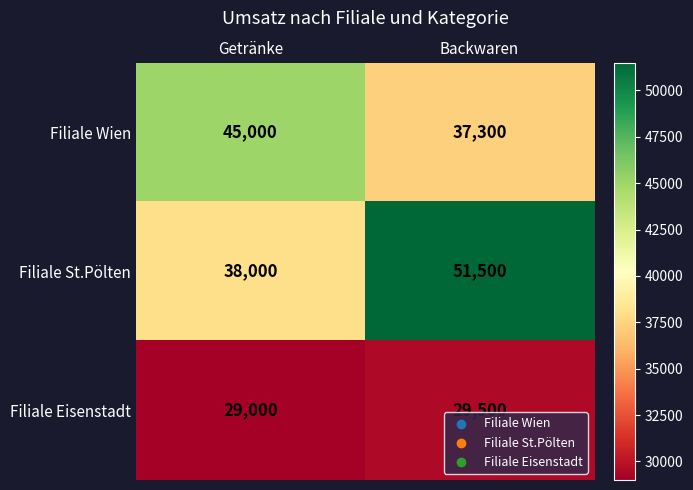

What is the difference between the maximum and minimum values in the Filiale Wien series?

7700